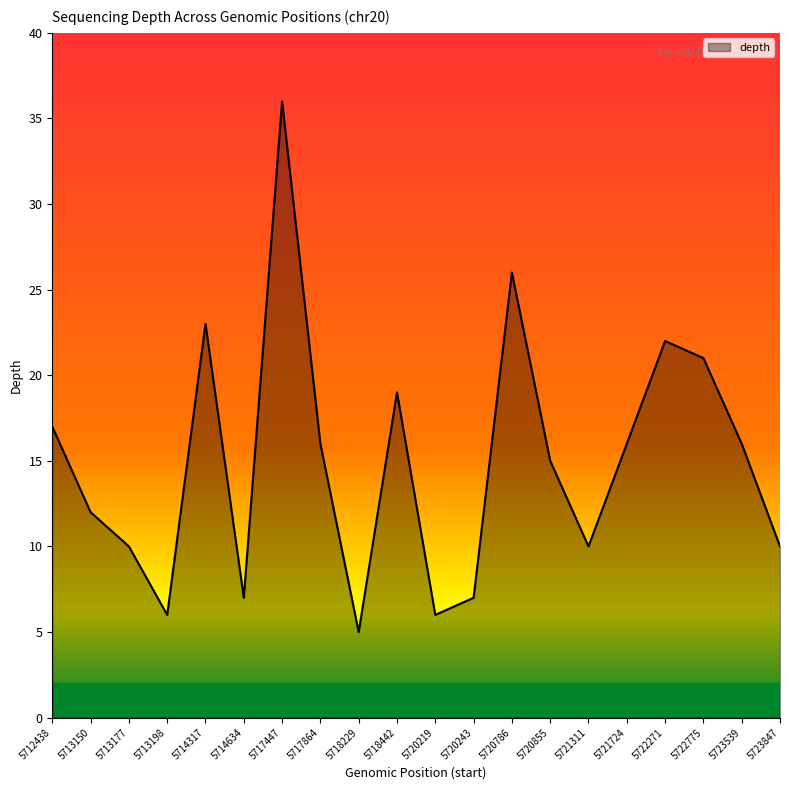

How many interior local valleys (lower than both neighbors) does the data have?

5